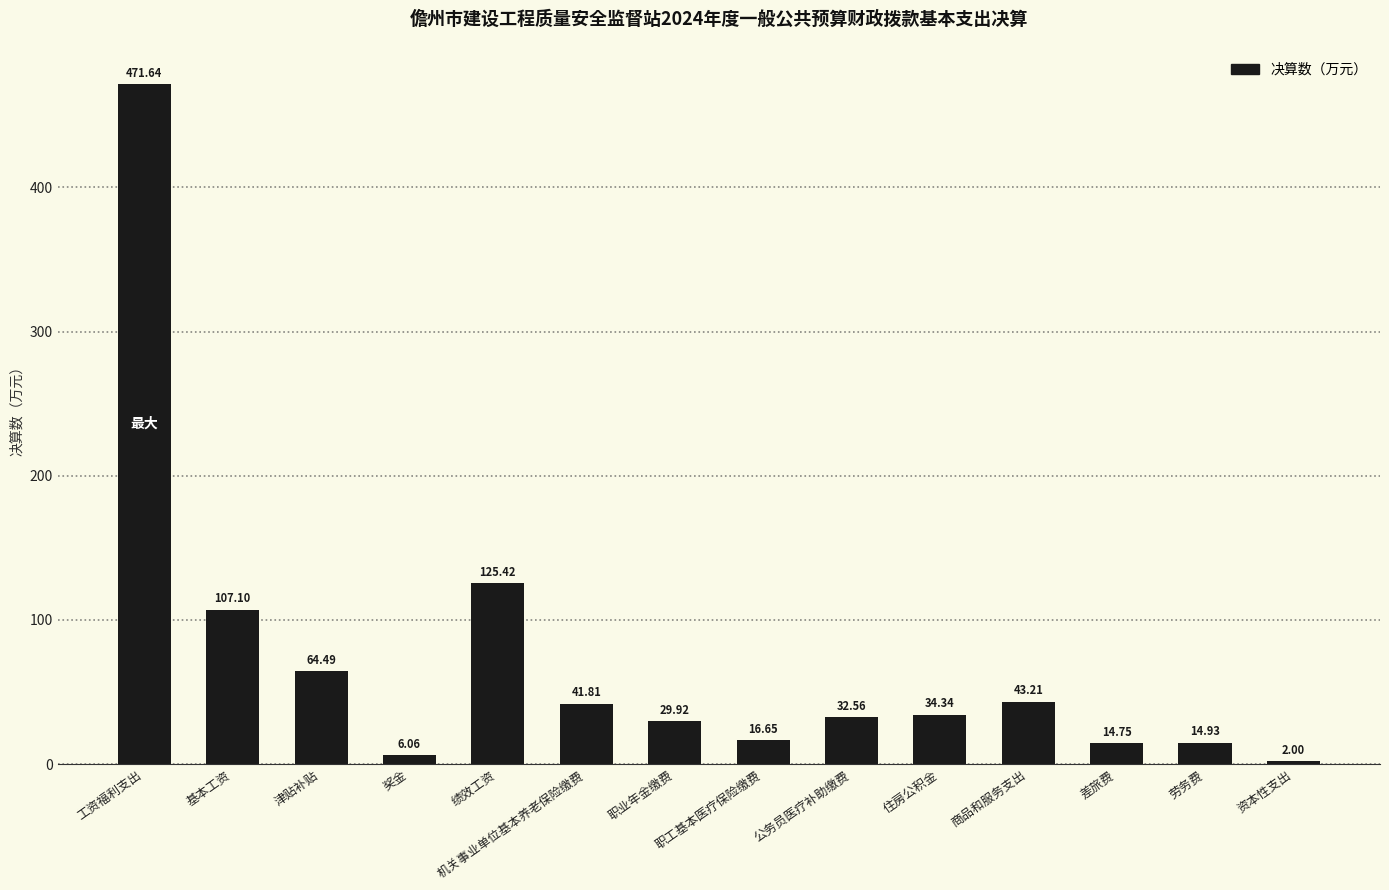

At which category does the chart reach its peak across all series?

工资福利支出